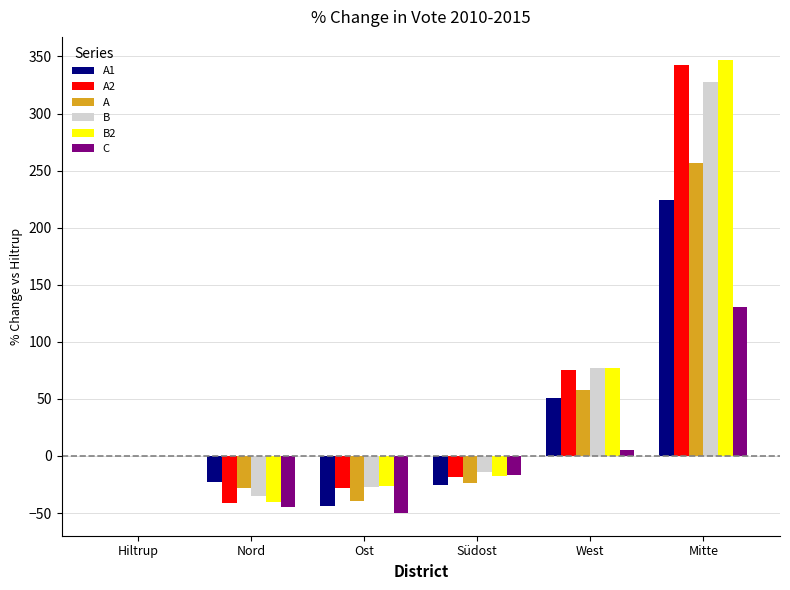

What is the sum of all A1 values?

182.8